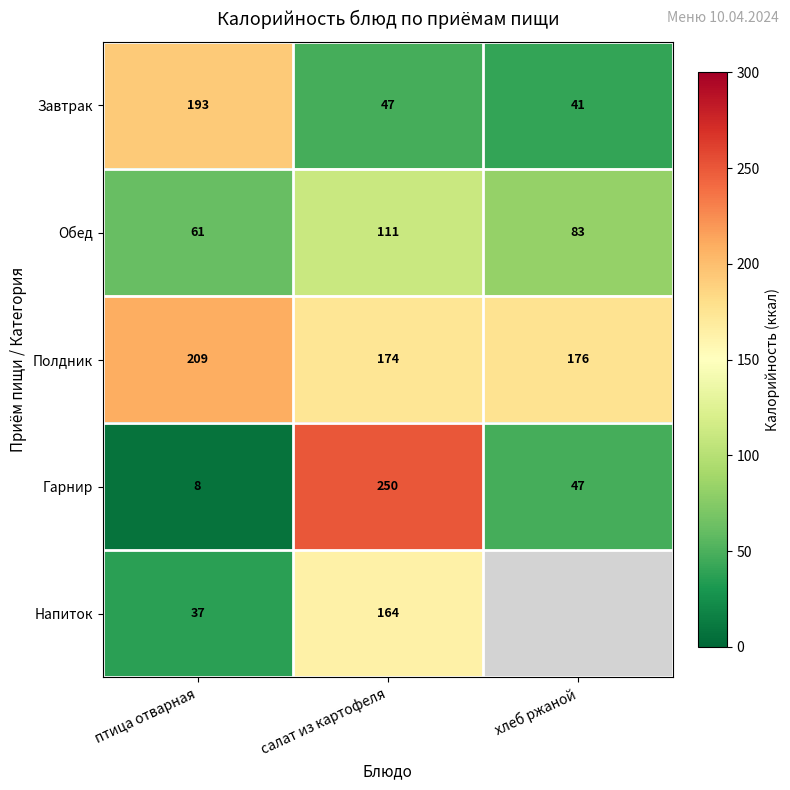

What is the difference between the maximum and minimum values in the Завтрак series?

152